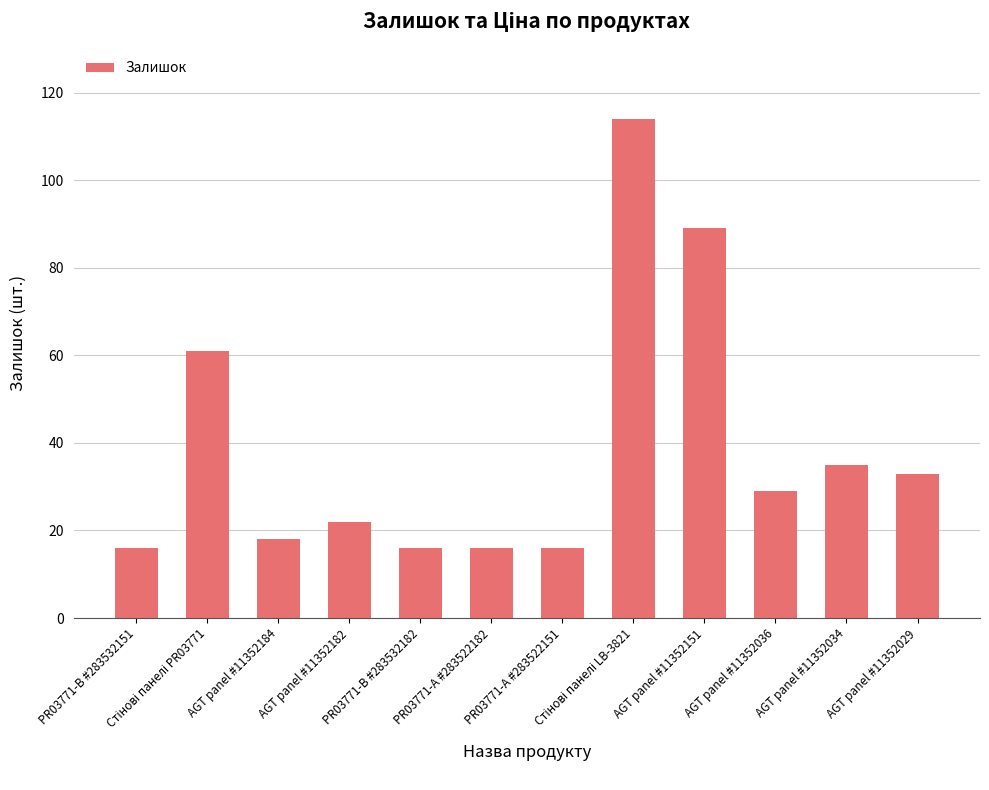

What is the difference between the maximum and minimum values?

98